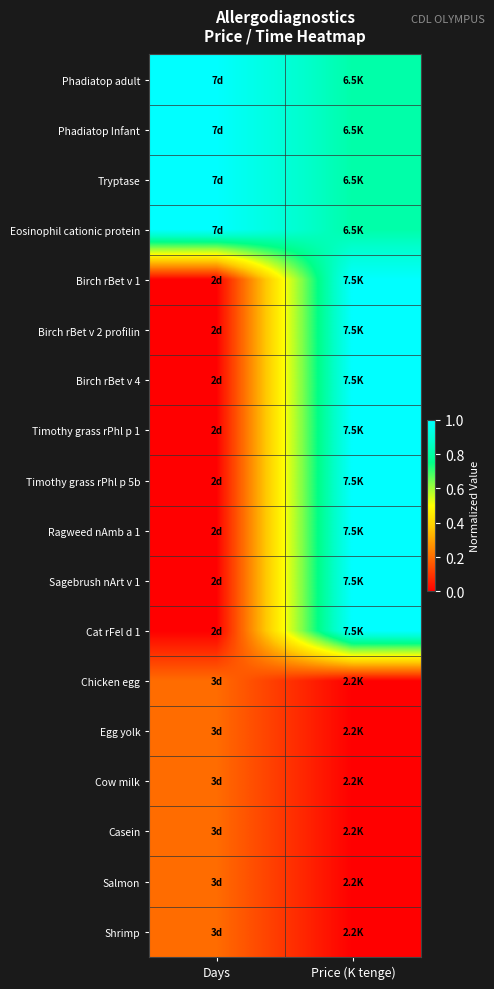

Which category has the lowest value across all series?

Days